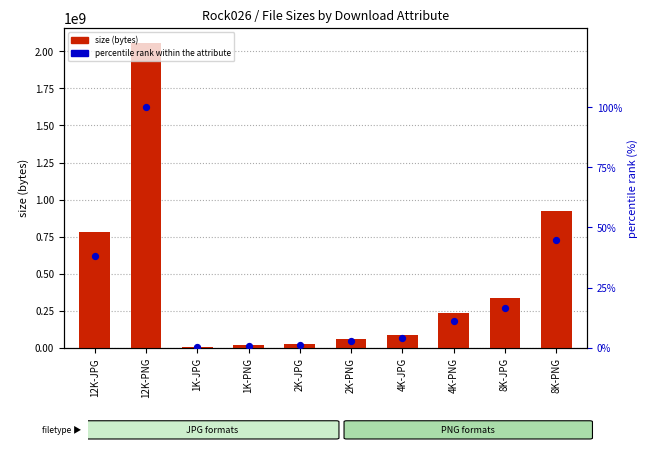

At how many categories does at least one series exceed 1920764717?

1